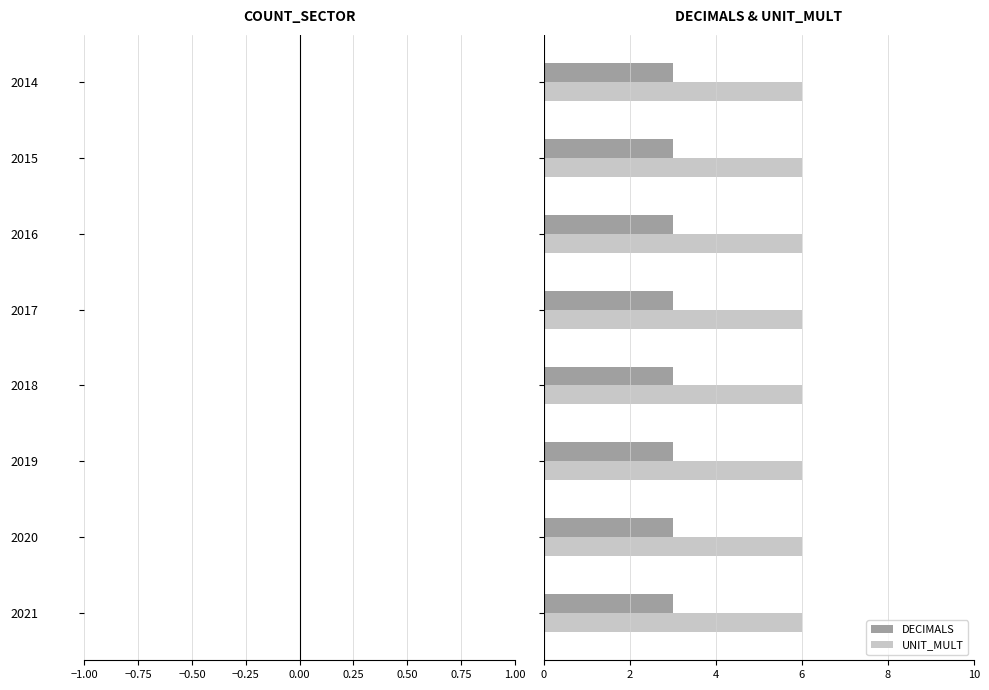

What is the minimum value for UNIT_MULT?

6